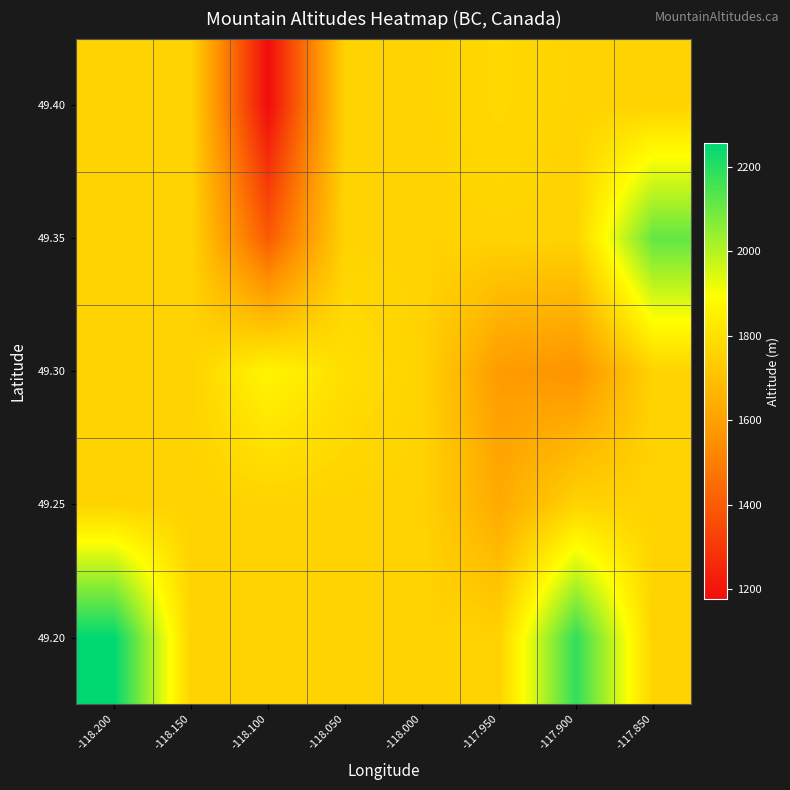

At how many categories does at least one series exceed 1378?

8